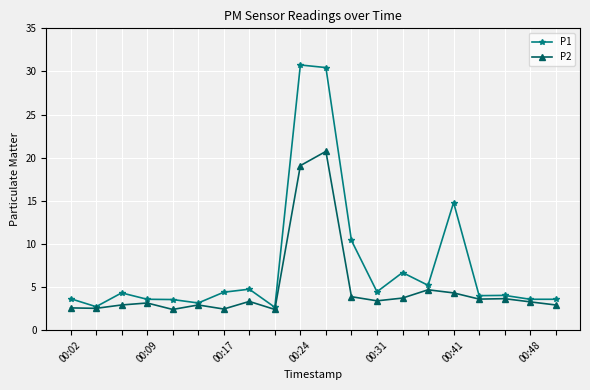

Which series has the largest total across all categories?

P1